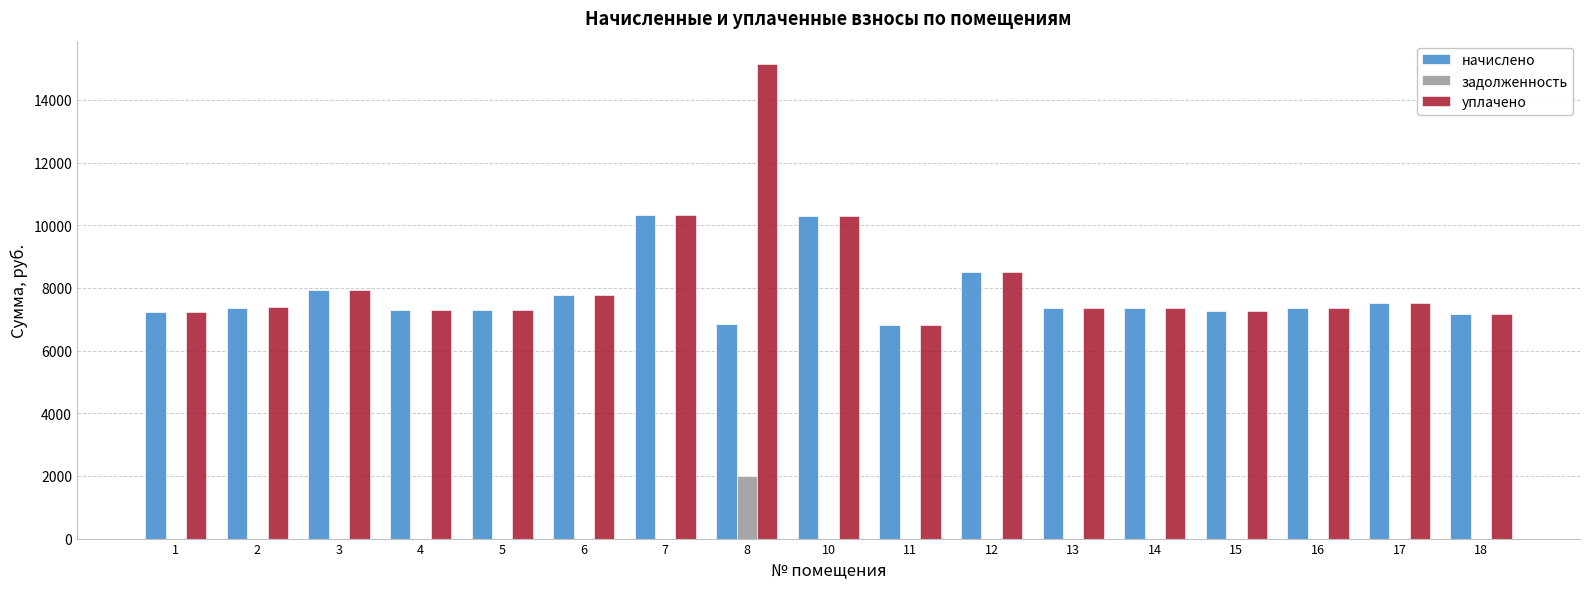

Is the value of начислено at 5 greater than the value of уплачено at 10?

No